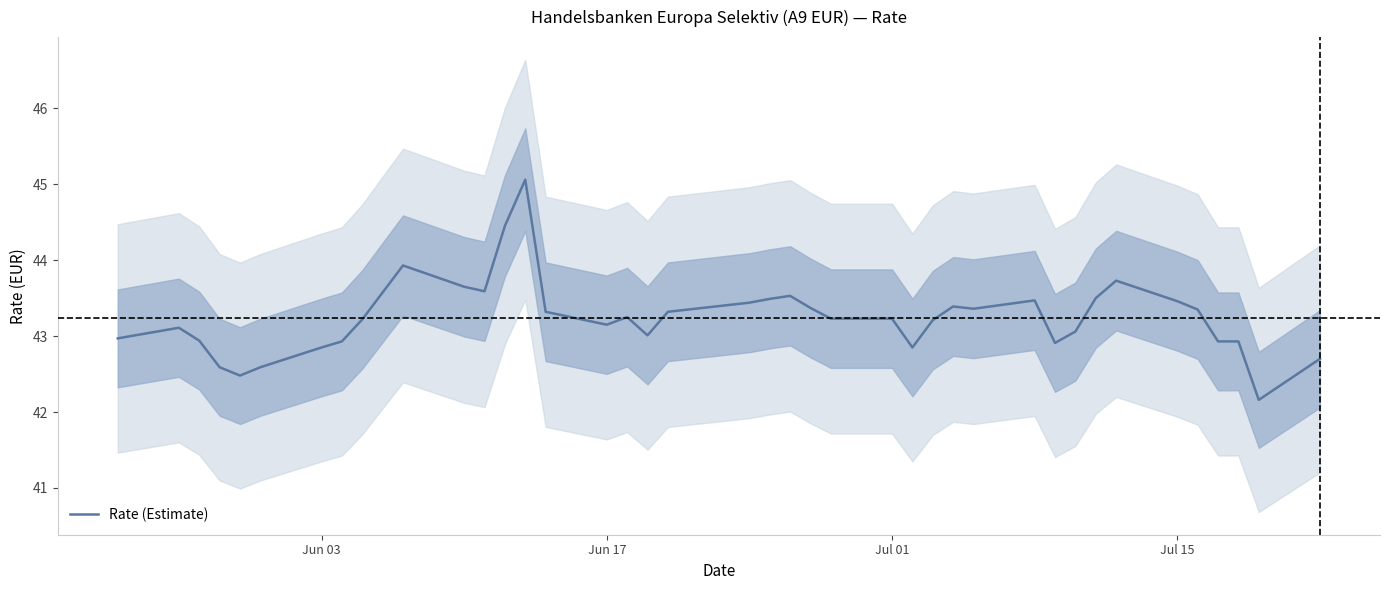

The Rate (Estimate) series shows 42.9 at Jun 03. True or false?

True